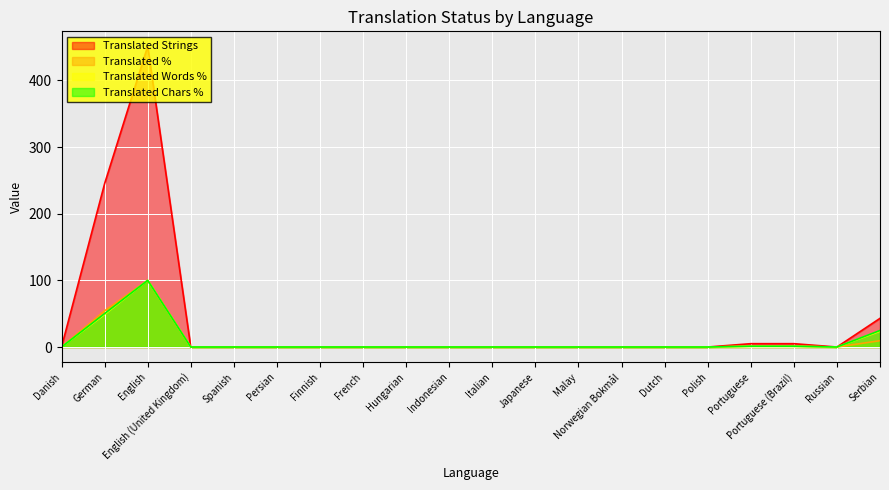

What position from the right is Italian?

10